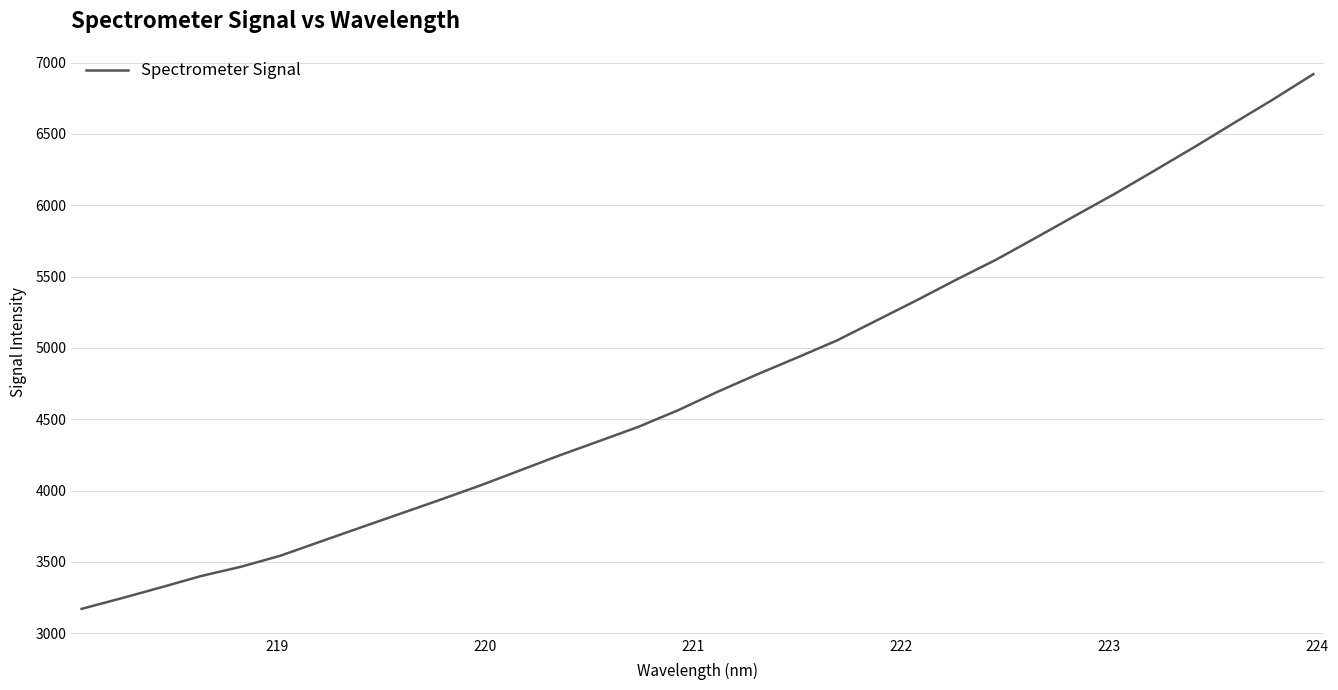

What is the difference between the maximum and minimum values?

3747.7